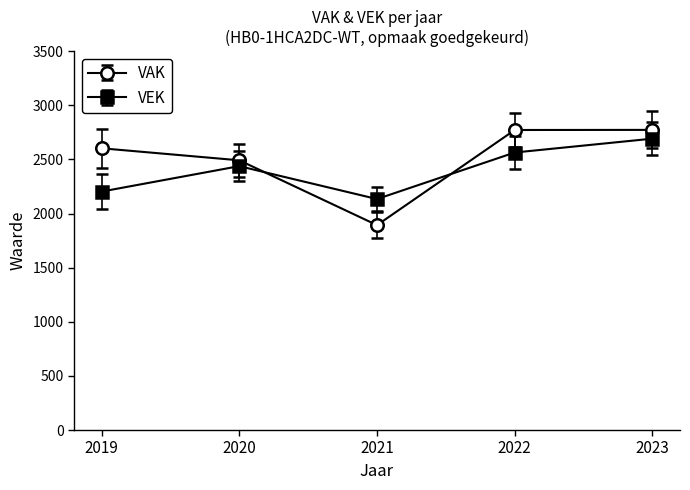

What is the sum of all VAK values?

12533